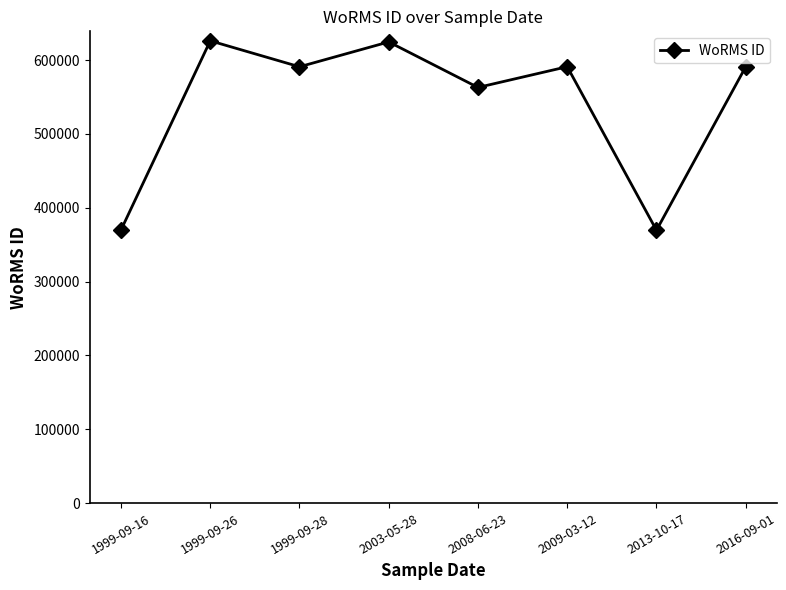

Is this an area chart (filled region under the line)?

No